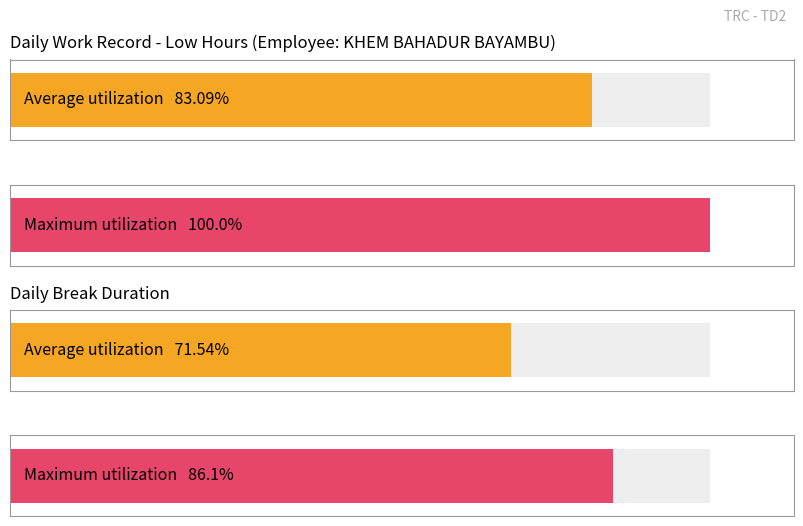

Between 21 and 8, which is larger?

21